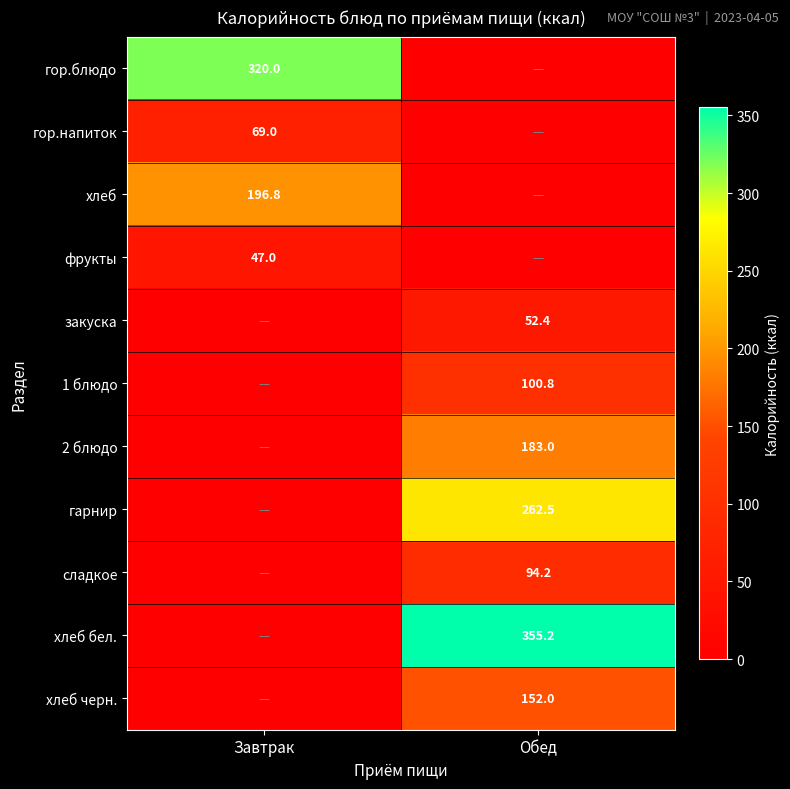

Is it true that хлеб черн. equals 152.0 at Обед?

True